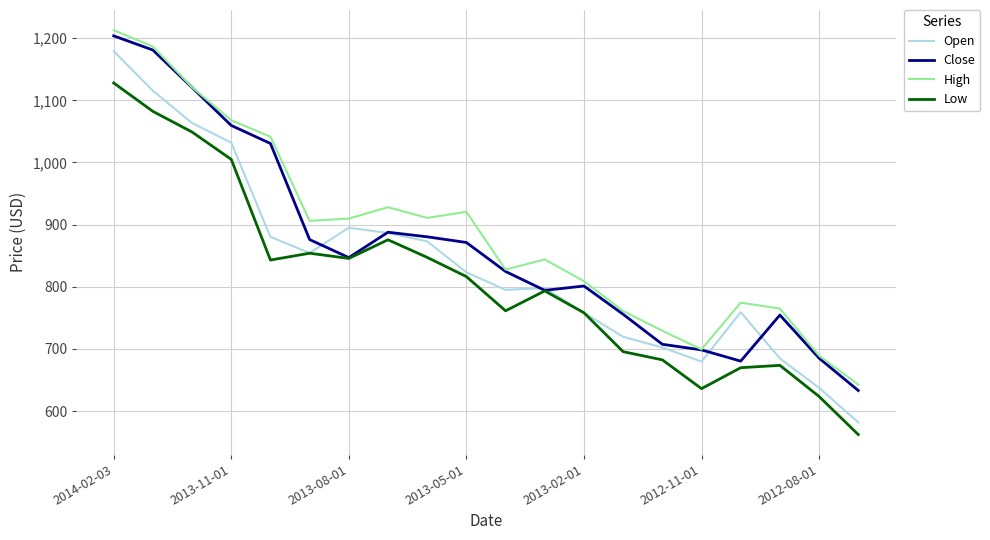

How many lines are shown in the chart?

4